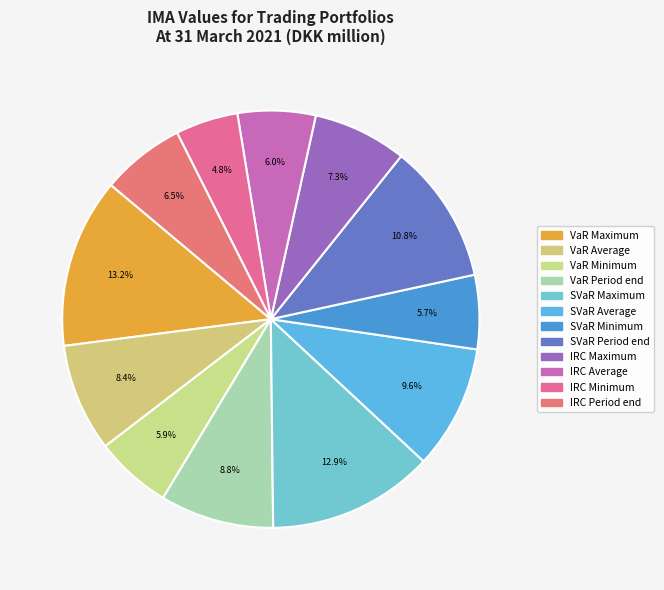

To the nearest percent, what is the combined percentage of SVaR Average and SVaR Minimum?

15%